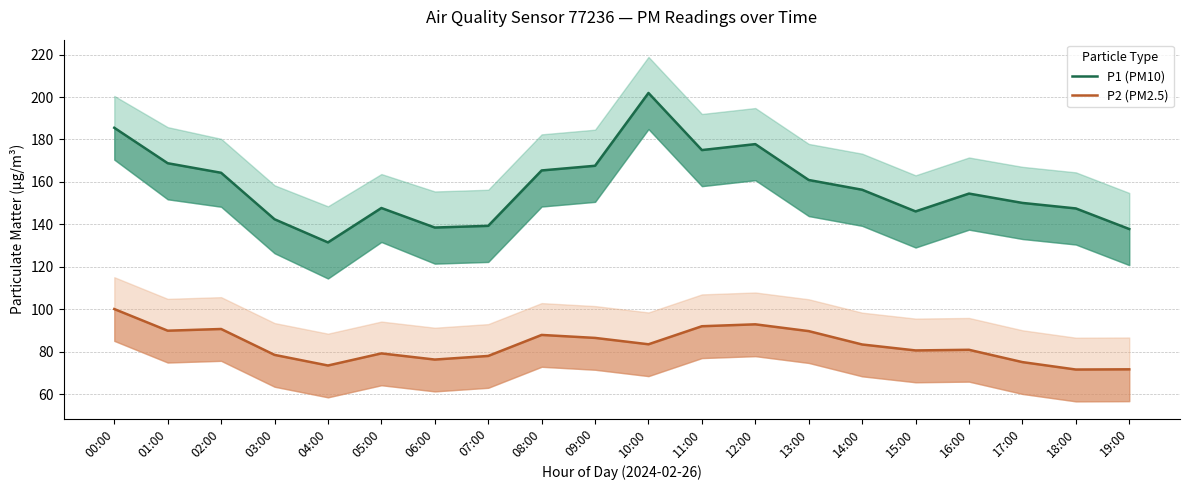

What is the difference between the maximum and minimum values in the P2 (PM2.5) series?

28.5